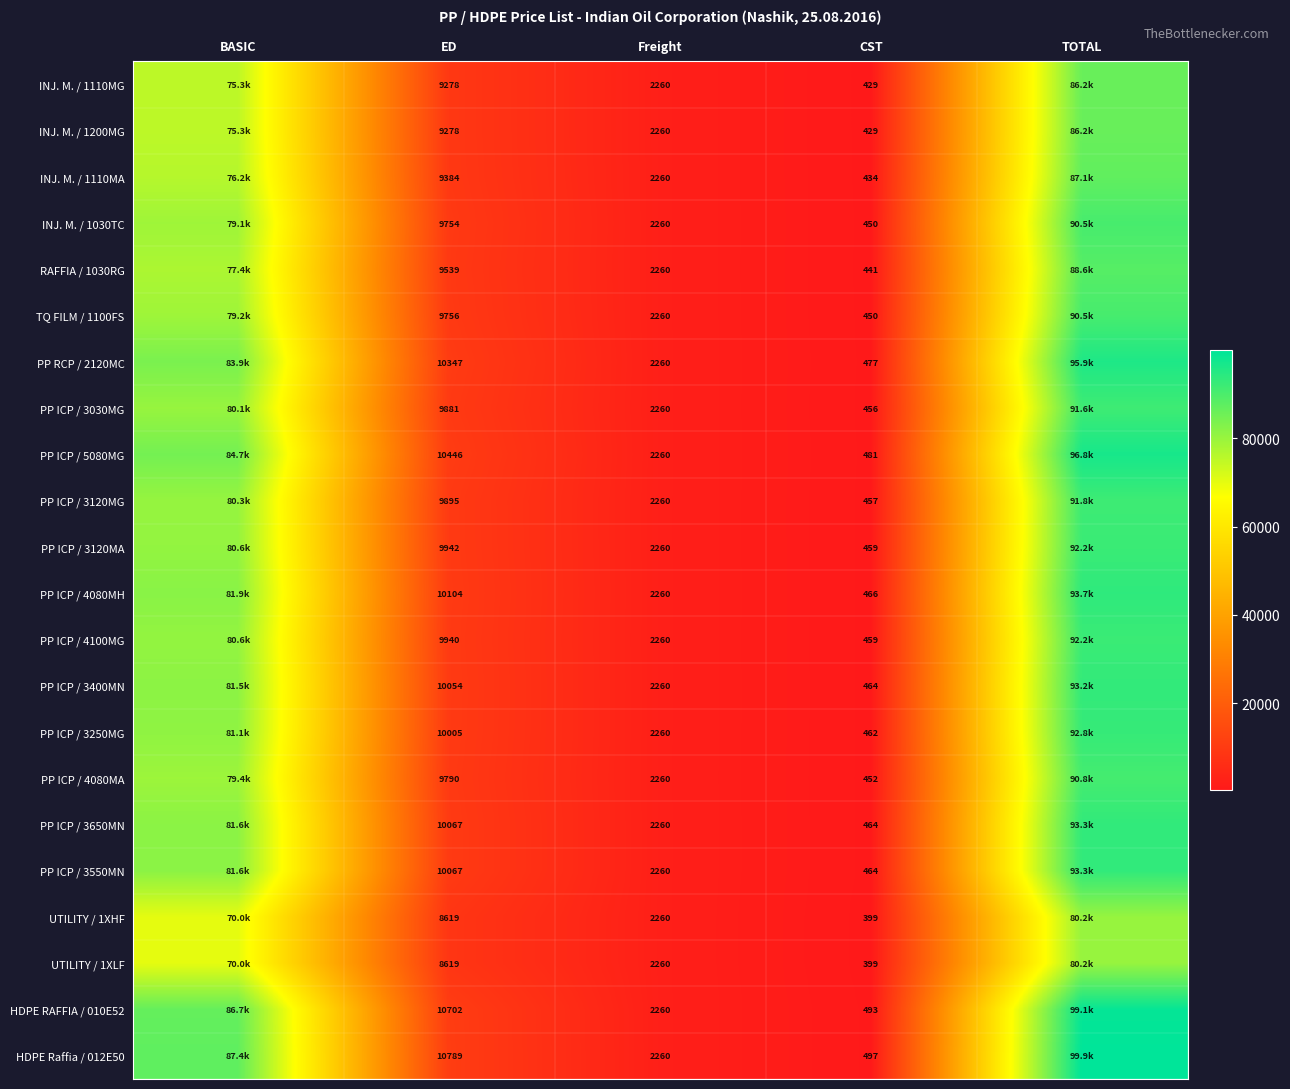

At which category is the sum across all series the highest?

TOTAL